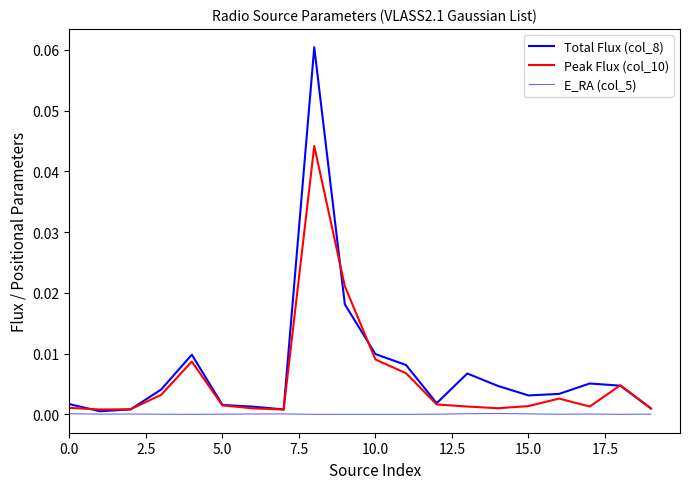

How many lines are shown in the chart?

3